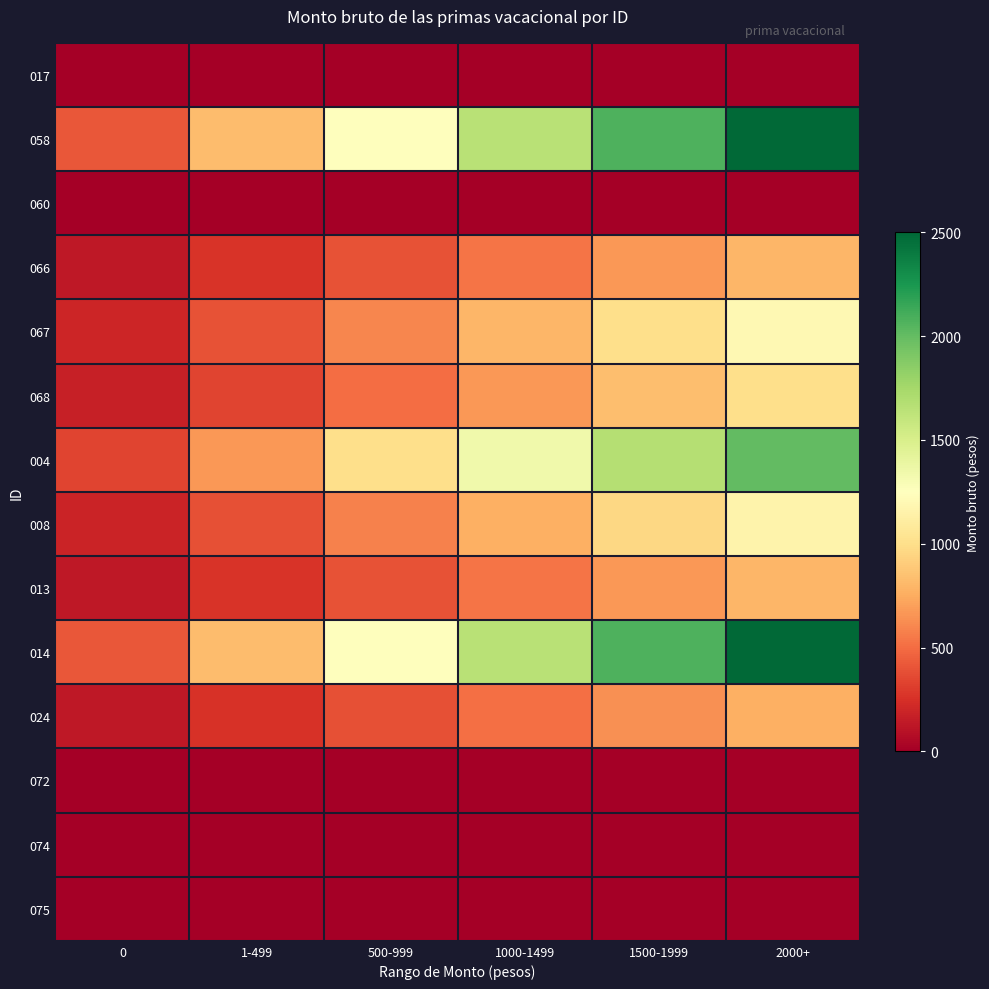

Count the number of data series in this chart.

14